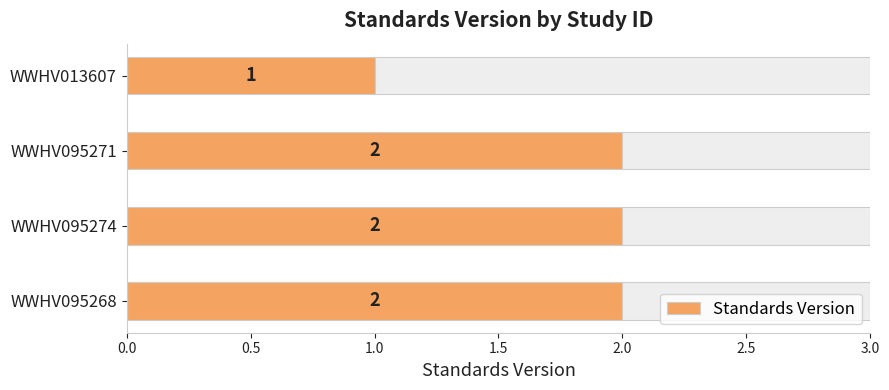

What is the difference between the maximum and minimum values?

1